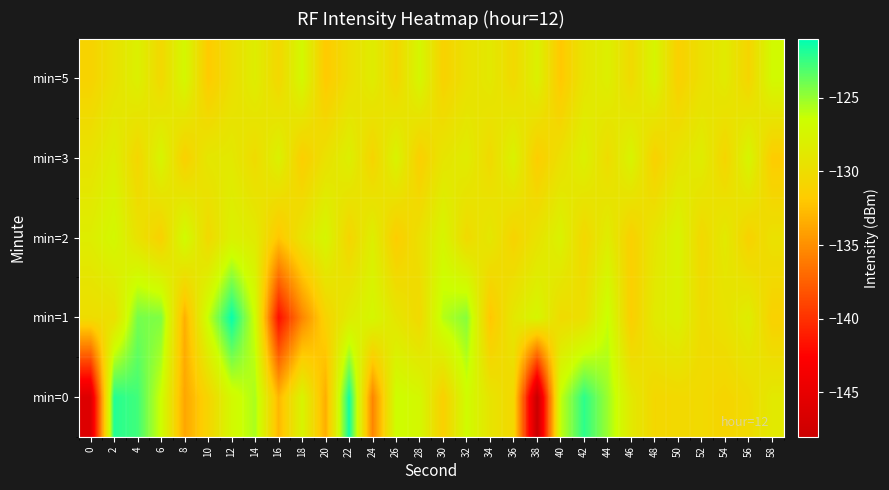

Which has a higher value, 12 or 42?

42